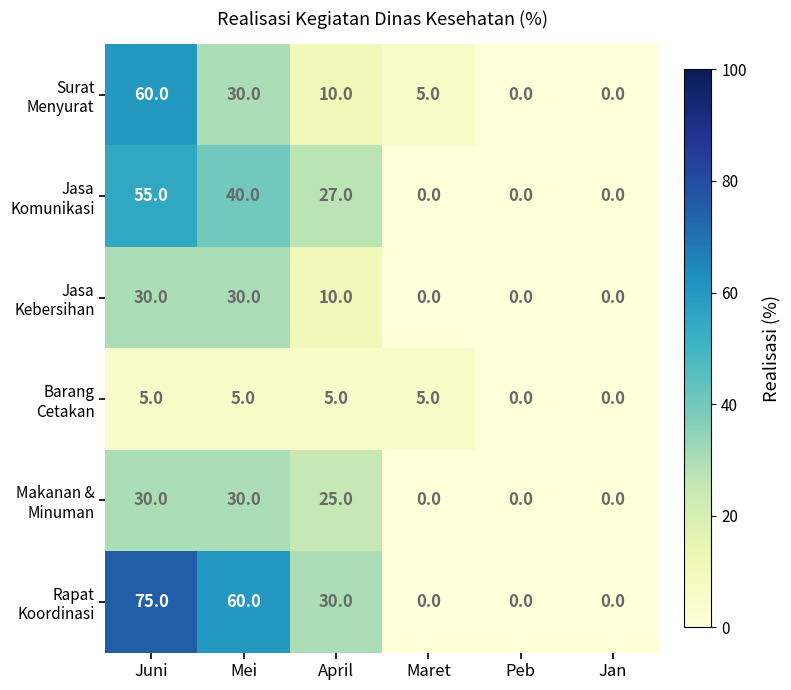

At which category is the sum across all series the highest?

Juni